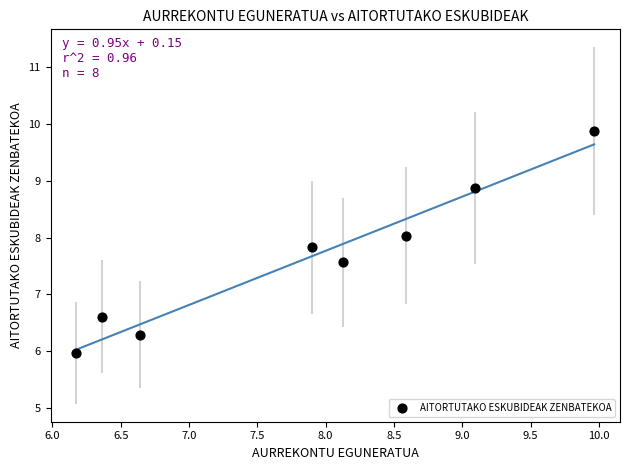

What Y value in the scatter plot is closest to 7?

6.6